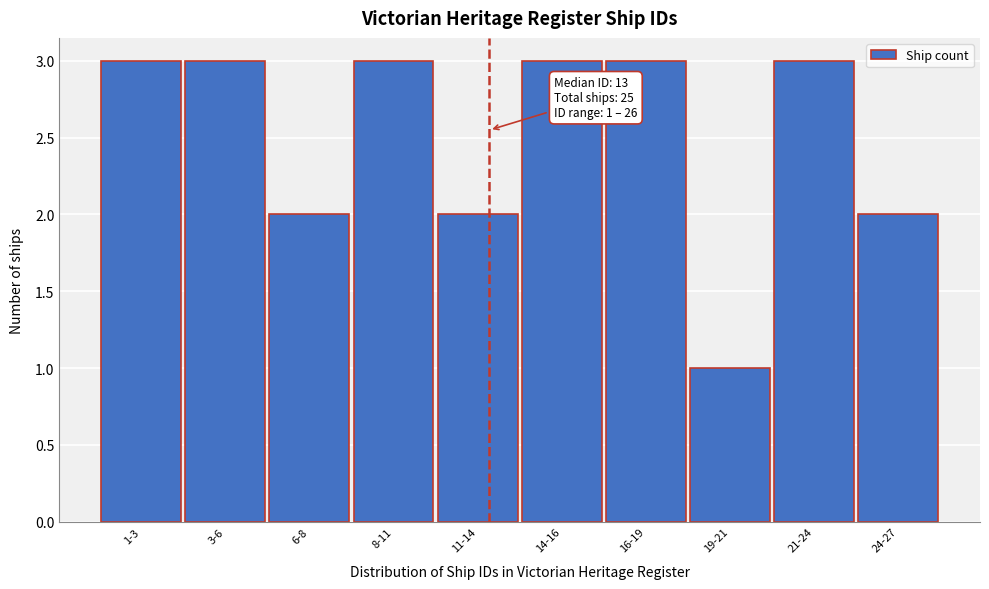

Reading left to right, transcribe all the data shown in this chart.

1-3=3	3-6=3	6-8=2	8-11=3	11-14=2	14-16=3	16-19=3	19-21=1	21-24=3	24-27=2